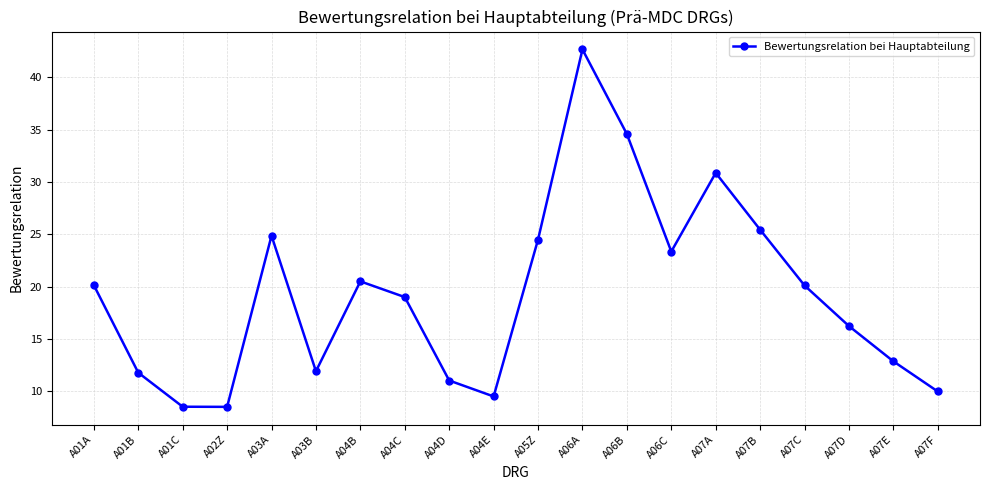

What is the average value?

19.3